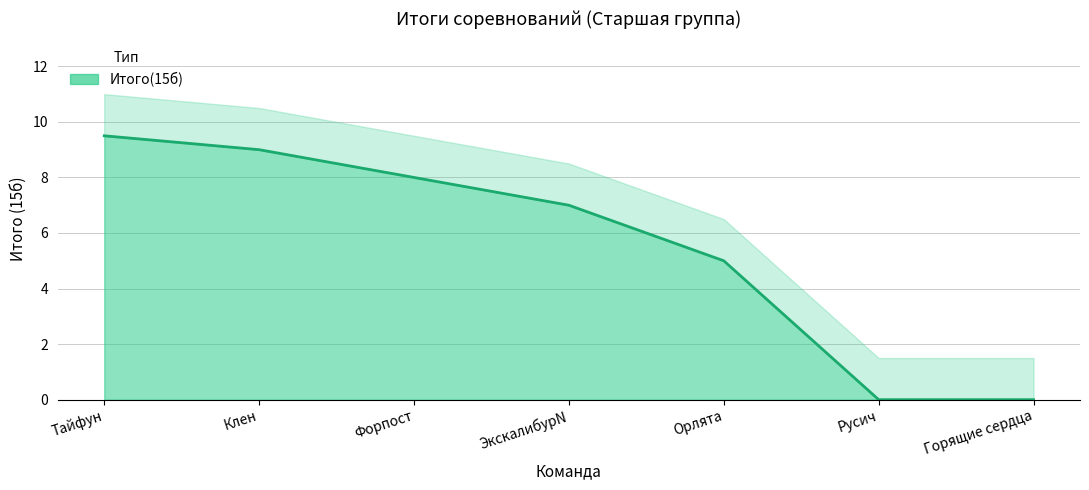

How many values are above zero?

5